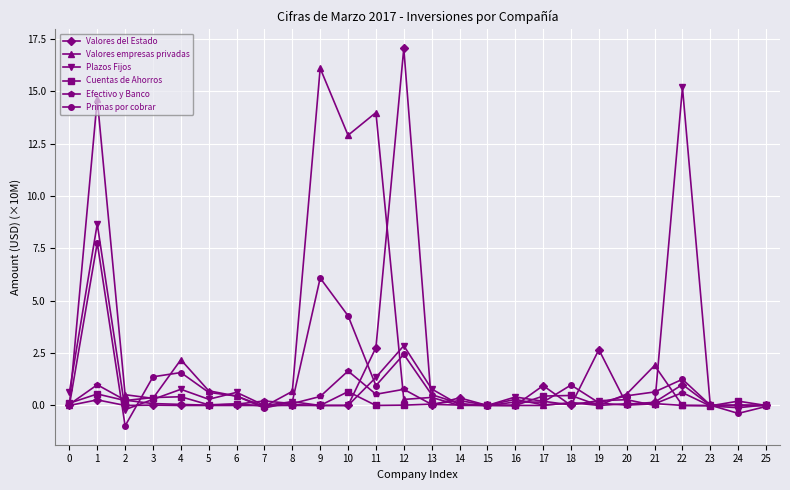

What are all the series names shown in the legend?

Valores del Estado, Valores empresas privadas, Plazos Fijos, Cuentas de Ahorros, Efectivo y Banco, Primas por cobrar